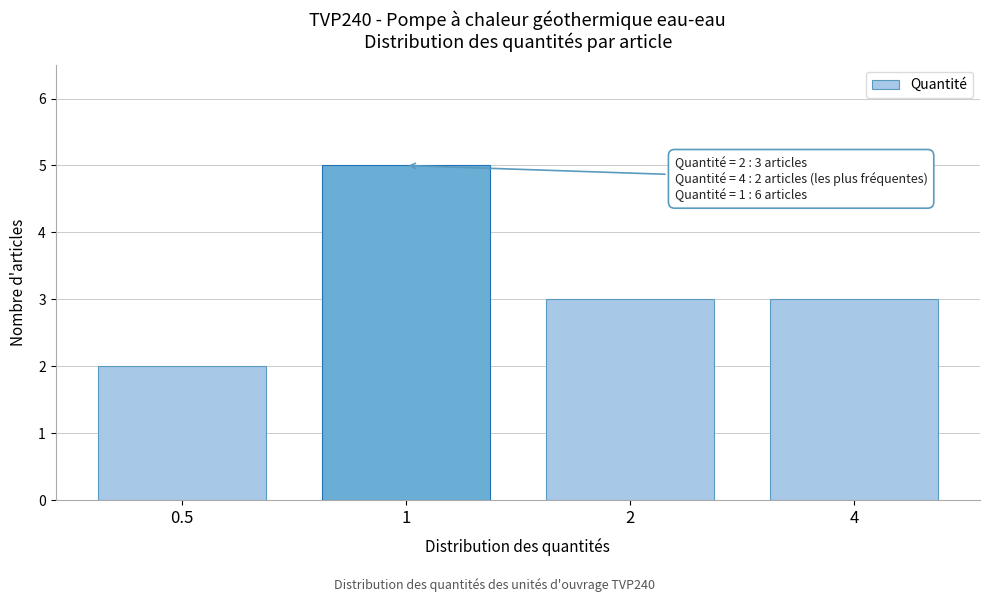

Reading left to right, what are all the values shown in this chart?

2	5	3	3